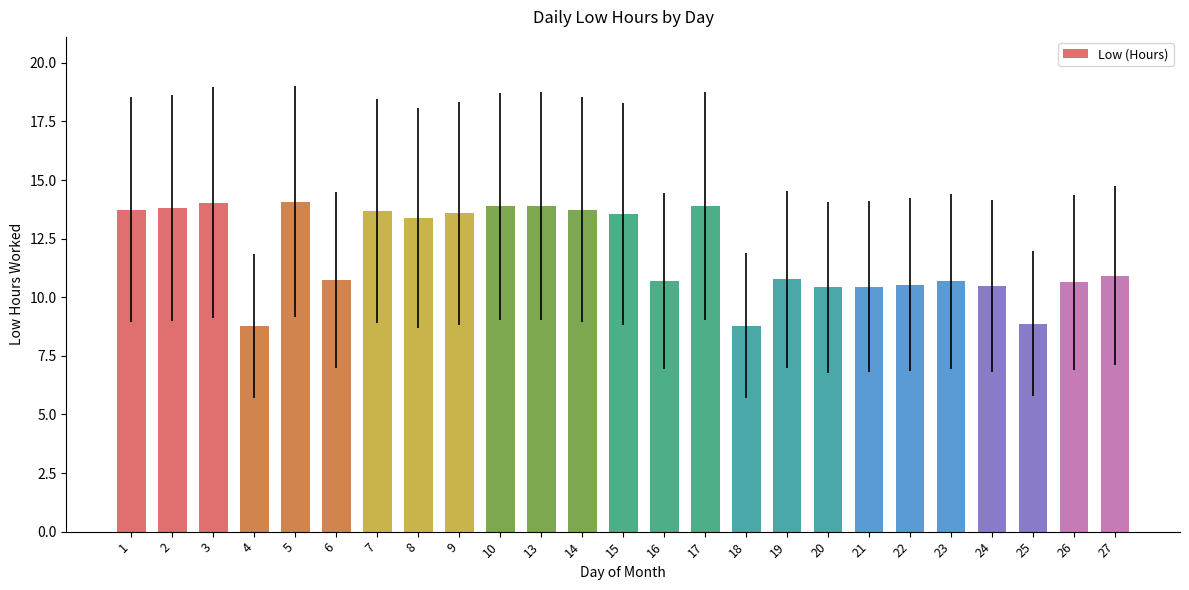

Approximately how many times larger is the value at 18 compared to 5?

0.6